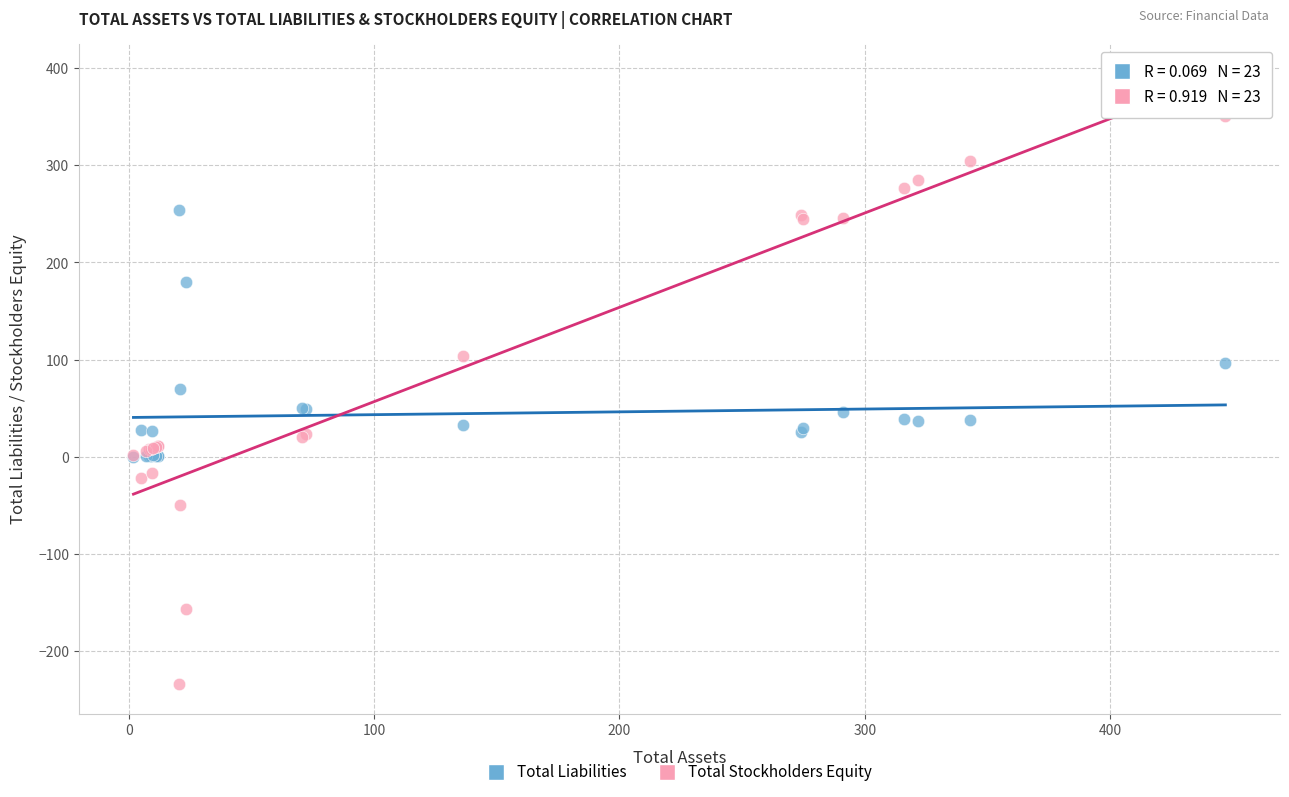

In the Total Liabilities series, what Y value is closest to 127?

96.6